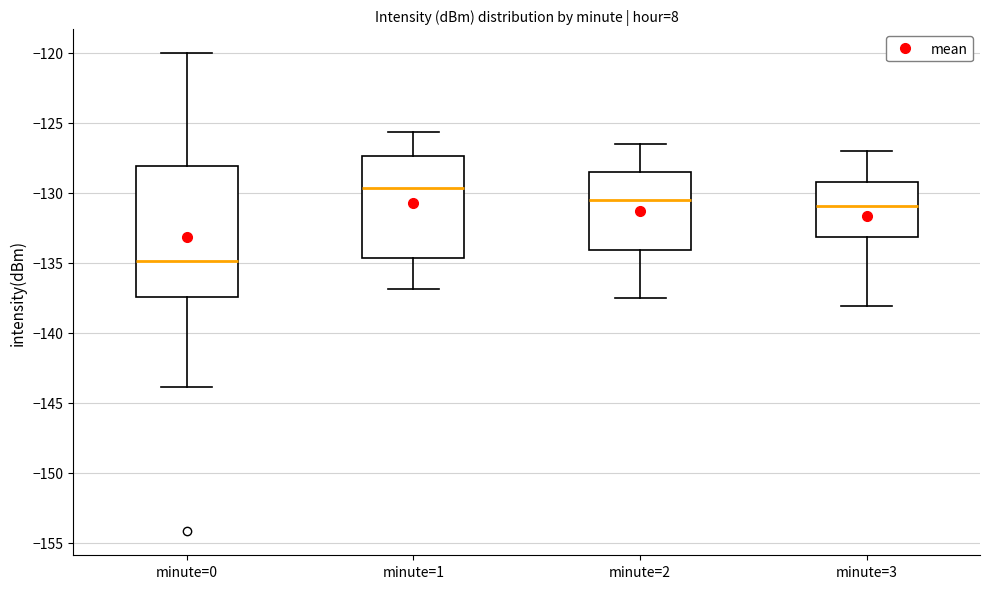

Which box is the tallest, from its lower edge to its upper edge?

minute=0